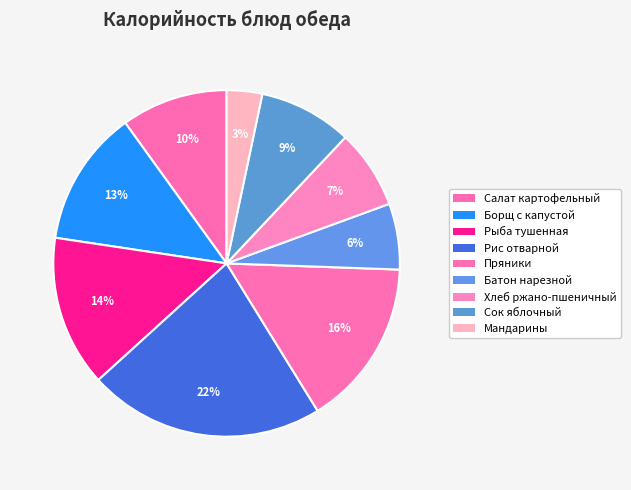

To the nearest percent, what percentage of the pie is Салат картофельный?

10%